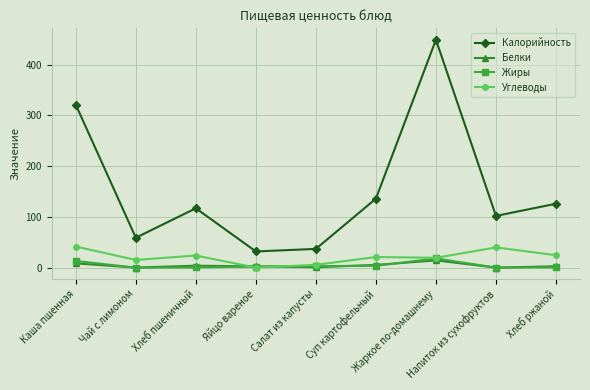

What is the value of the Белки point at the 5th from the left?

0.9